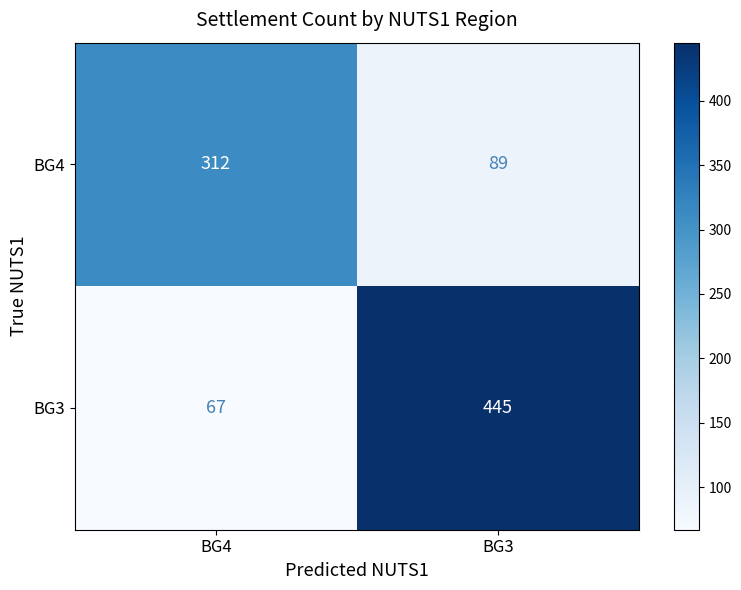

At how many categories does at least one series exceed 196?

2